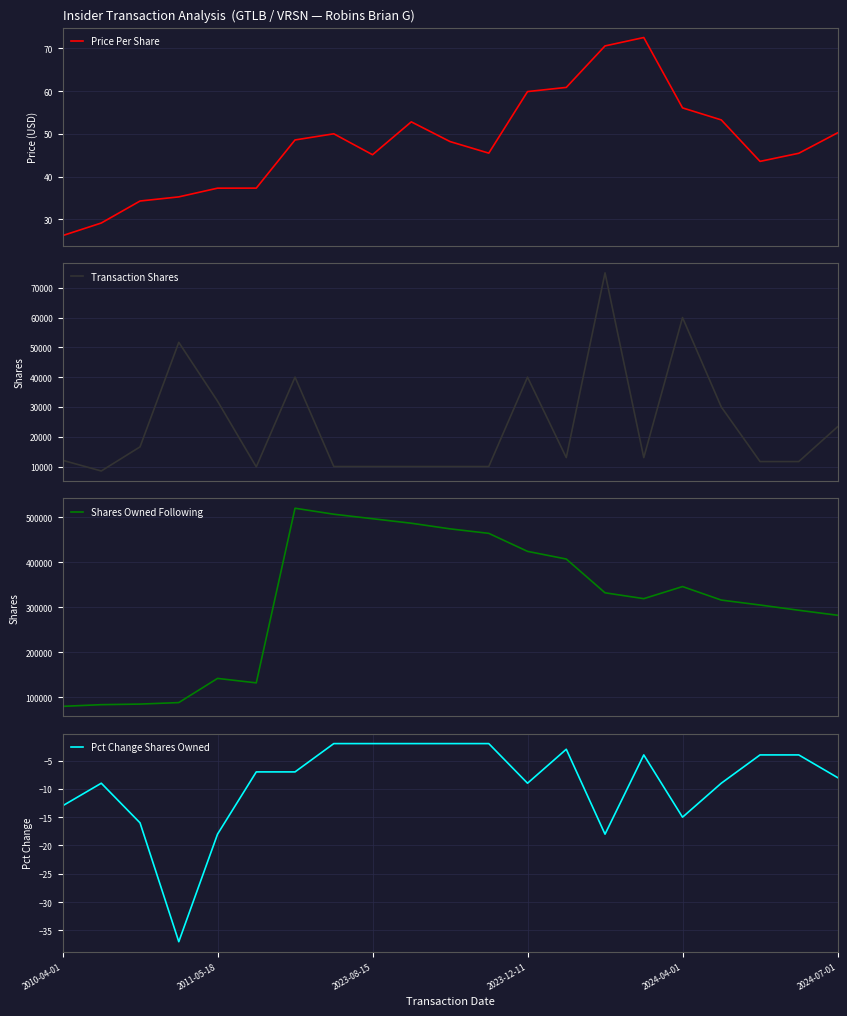

Count the number of categories in the chart.

21